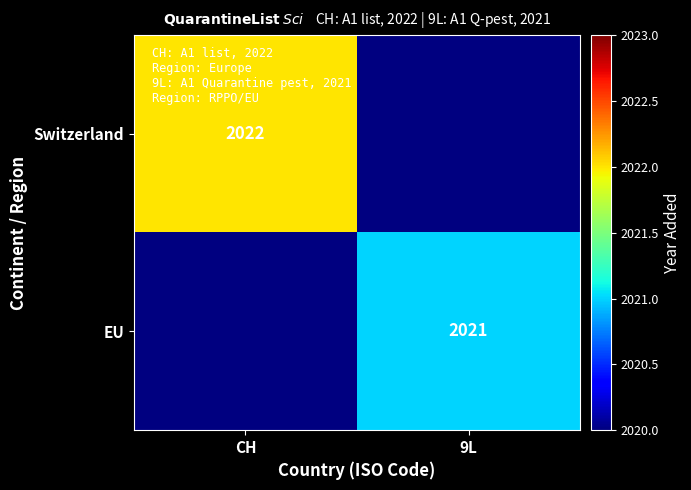

What is the smallest value displayed?

2021.0